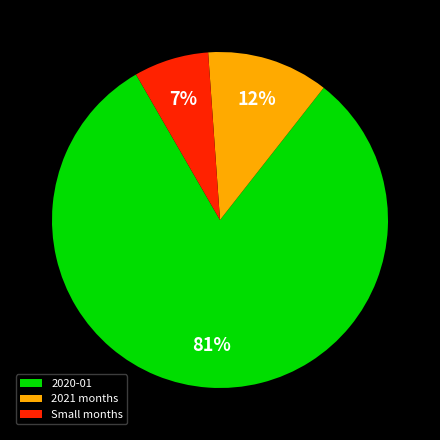

To the nearest percent, what is the average slice percentage?

33%